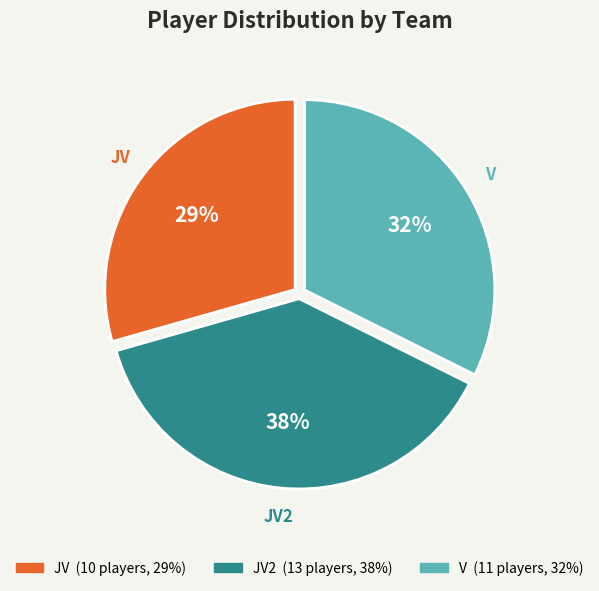

To the nearest percent, what is the difference between the largest and smallest slice percentages?

9%